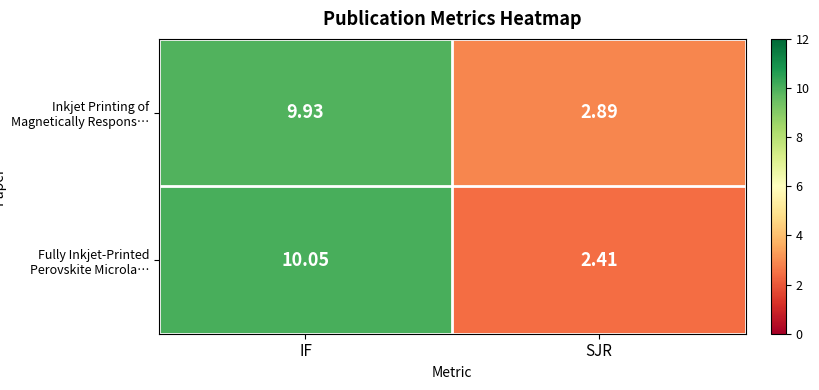

What is the minimum value shown in the chart?

2.4